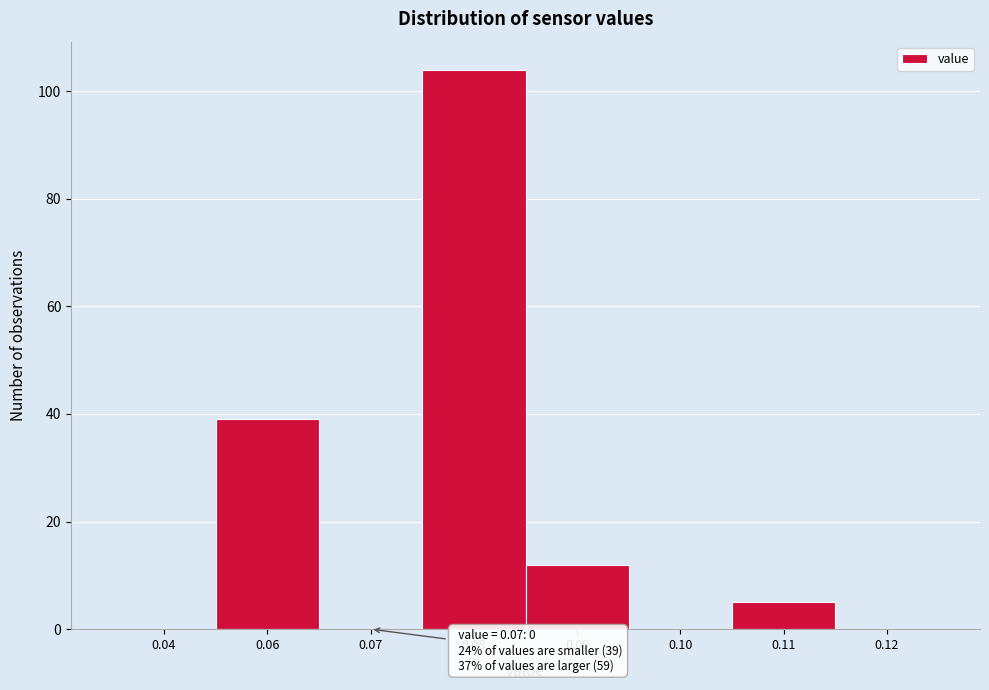

What is the change in value from 0.06 to 0.08?

+65